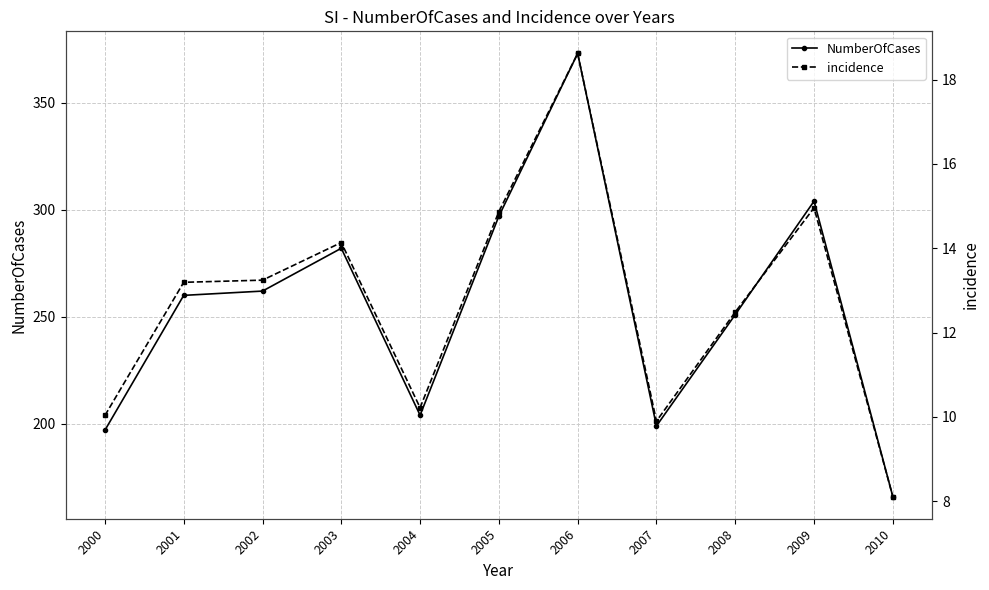

What is the minimum value shown in the chart?

8.1